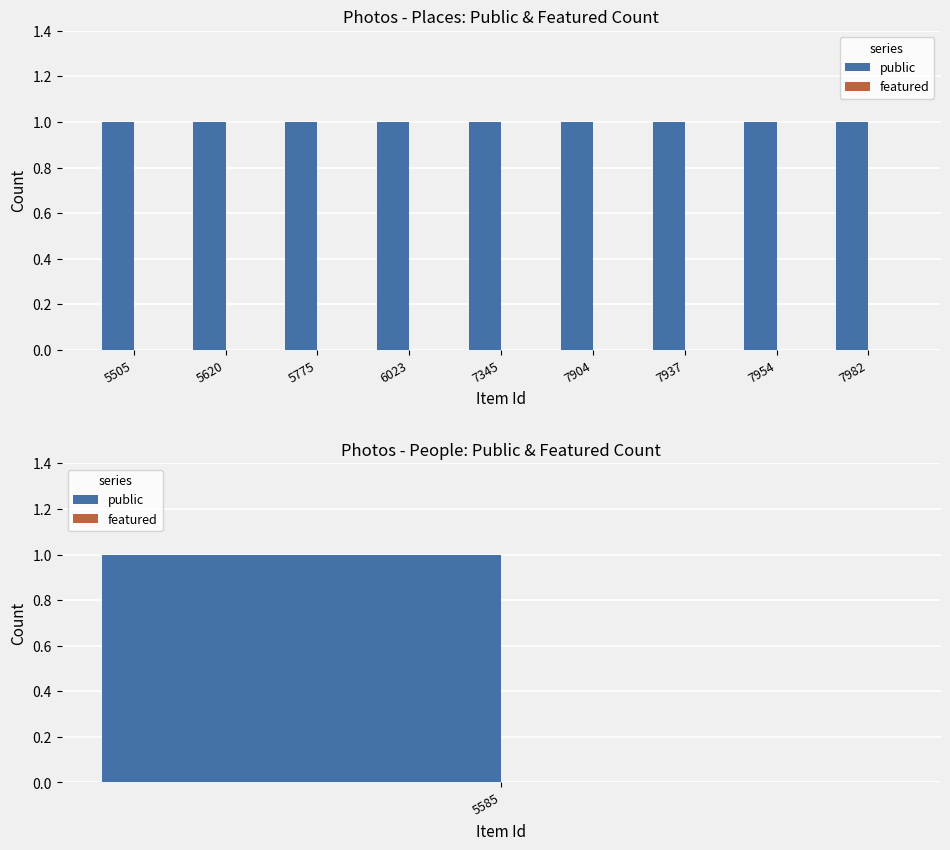

Between 7904 and 7954, which is larger?

7904